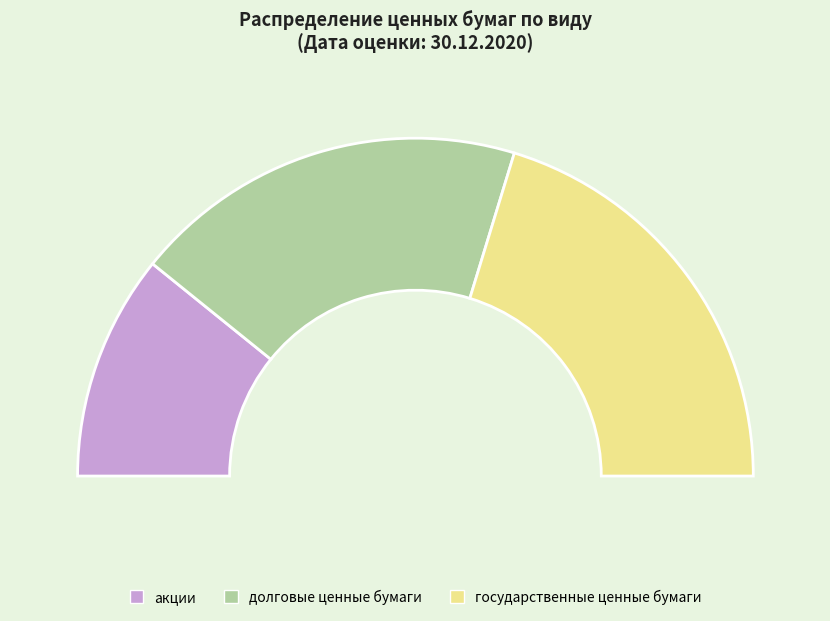

To the nearest percent, what is the difference between the largest and smallest slice percentages?

19%